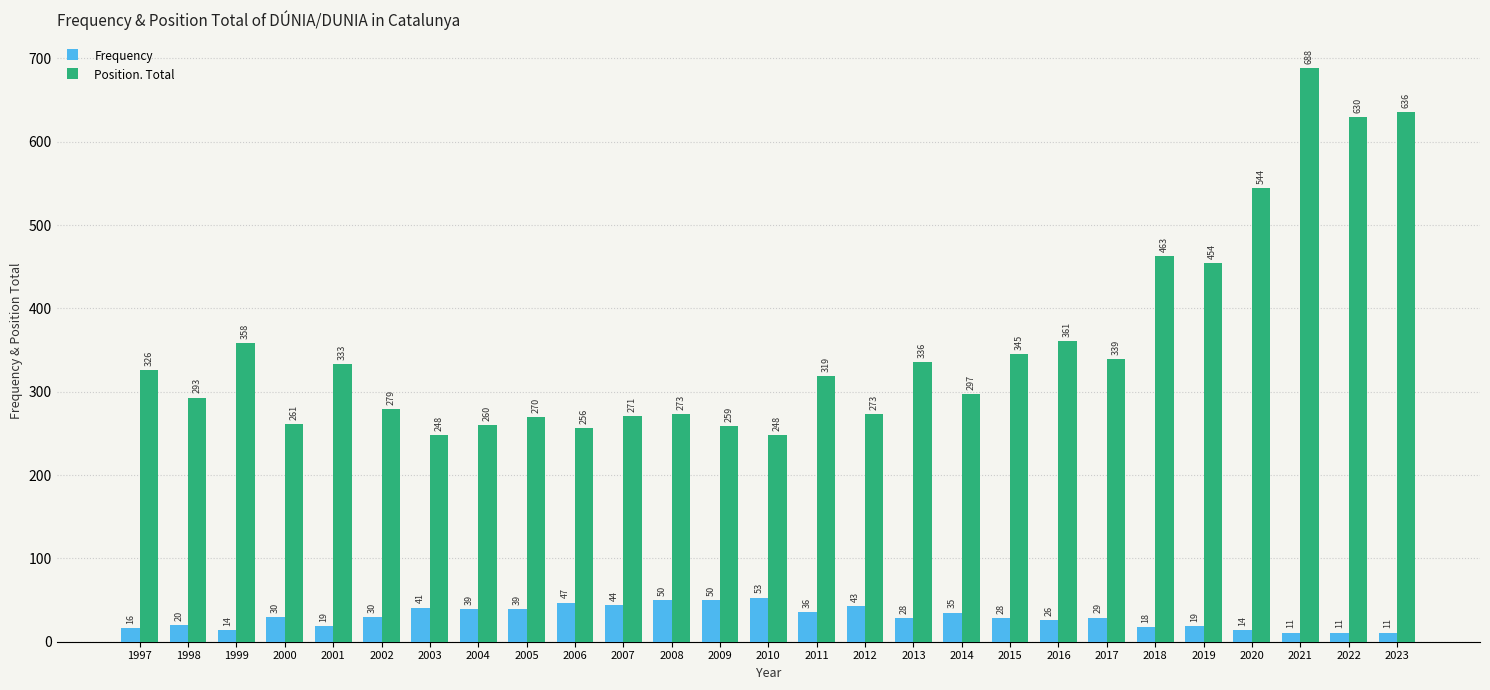

Which series has the widest spread of values?

Position. Total